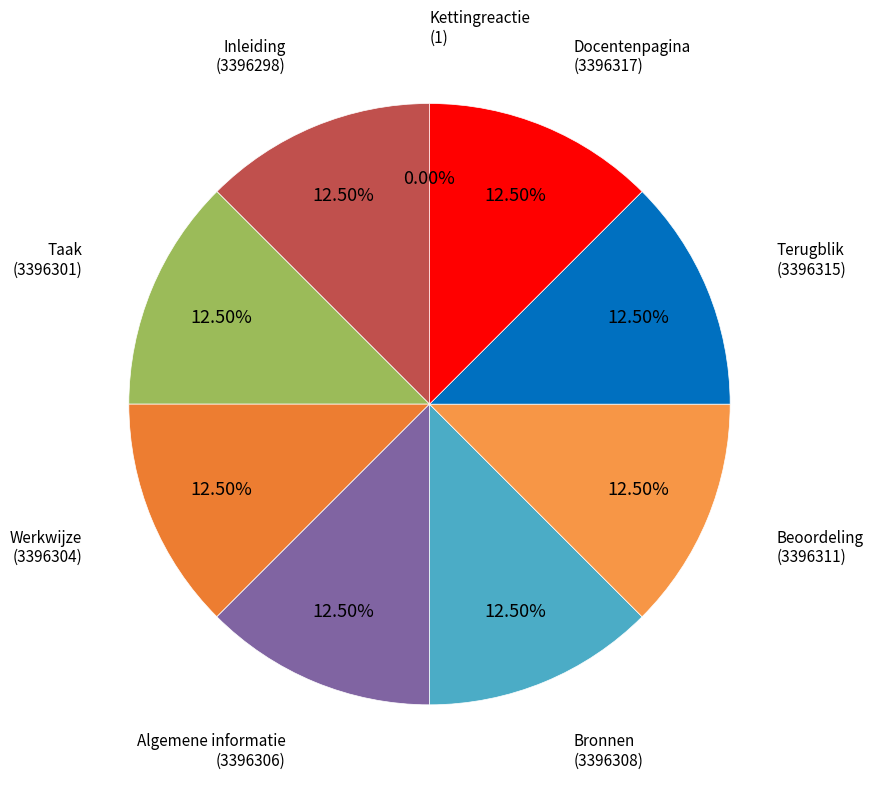

Does Taak account for over 50% of the chart?

No